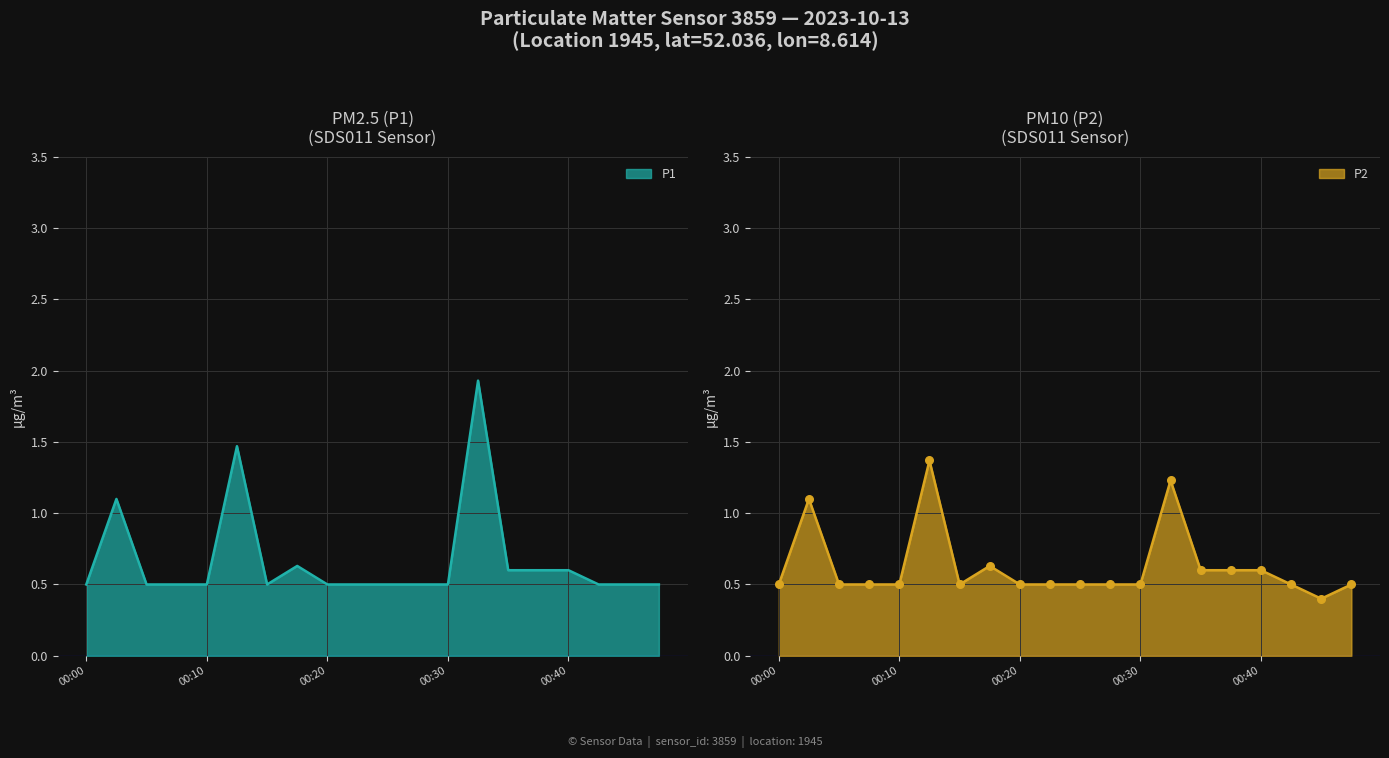

Which series has the largest total across all categories?

P1